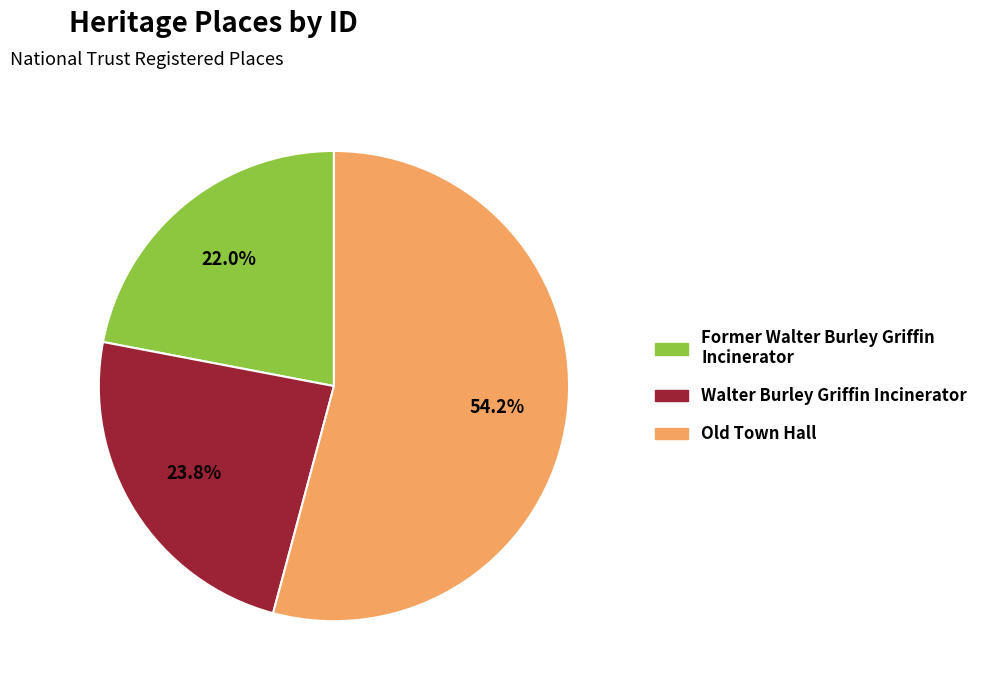

To the nearest percent, what portion does Old Town Hall represent?

54%